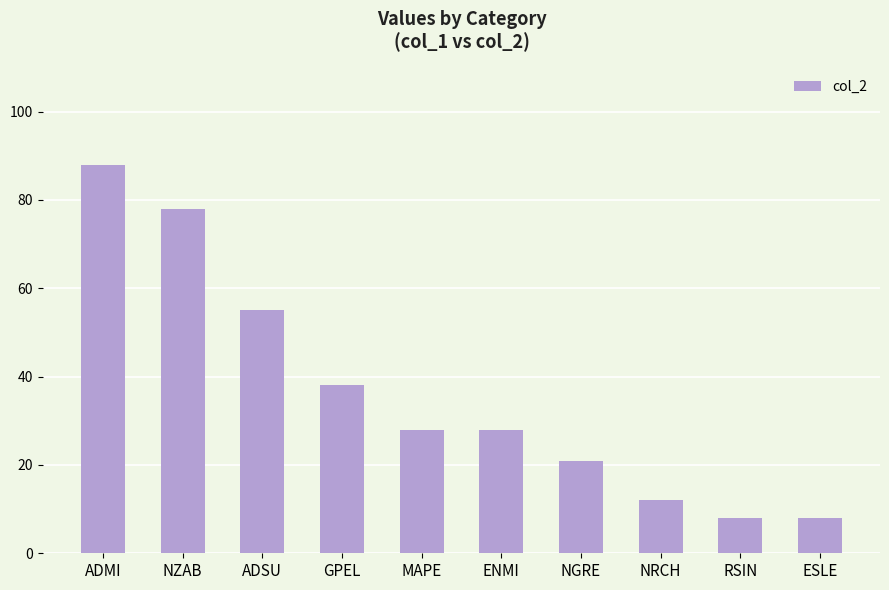

At which label is the value closest to 48?

ADSU